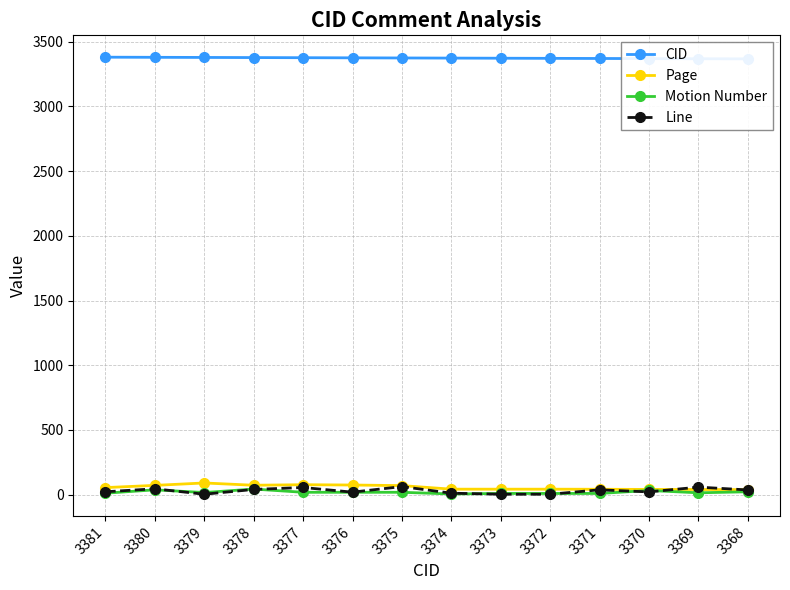

Is the value of CID at 3374 greater than the value of Page at 3378?

Yes